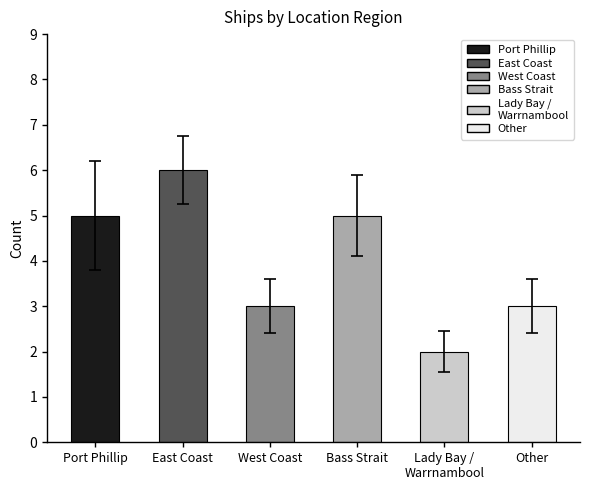

What is the label of the 2nd bar from the right?

Lady Bay / Warrnambool